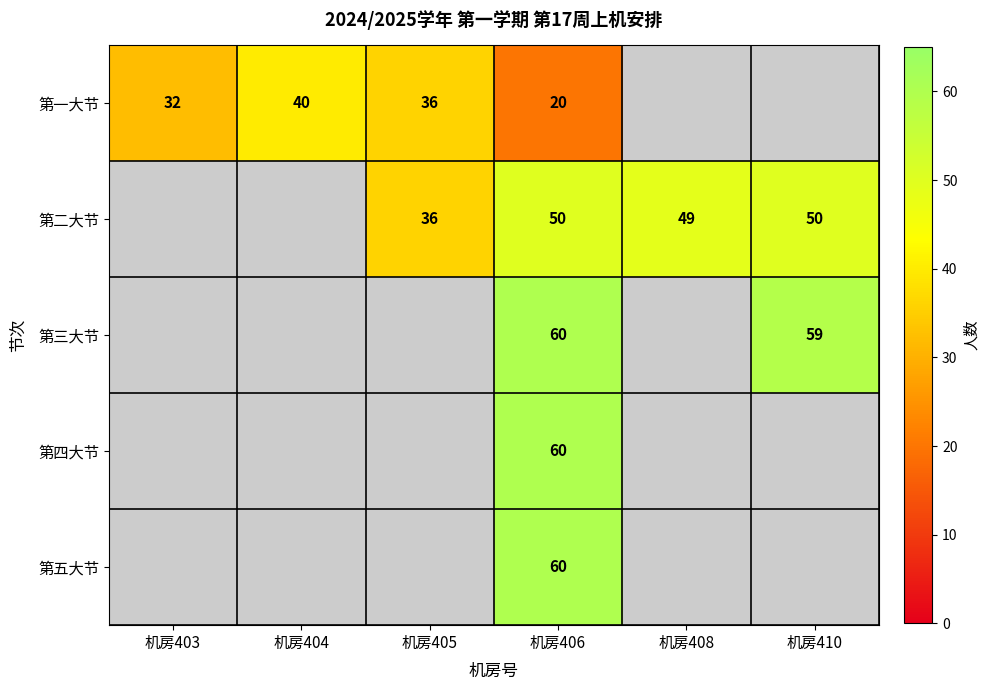

Count the number of data series in this chart.

5